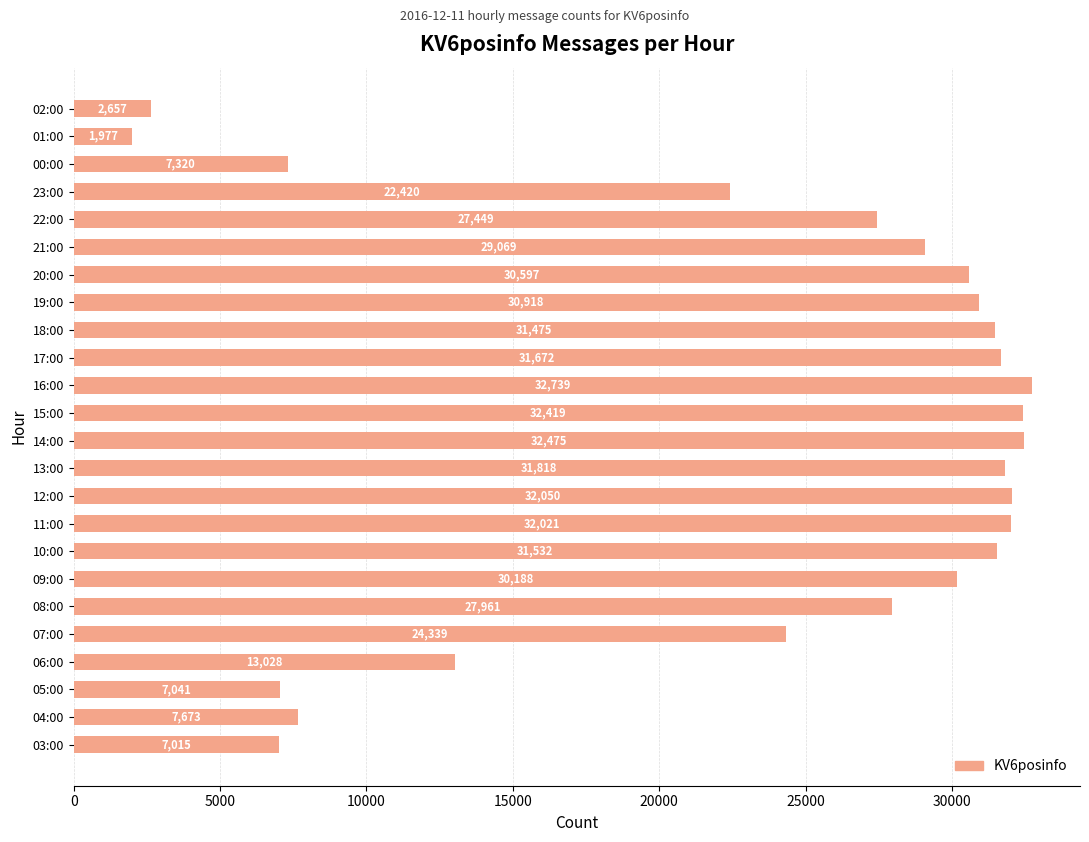

The value at 02:00 is 687. True or false?

False